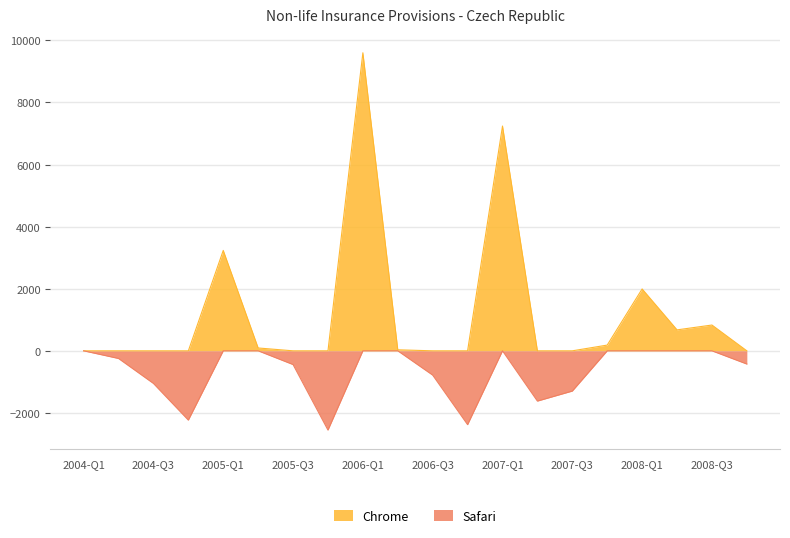

At which category does OBS_VALUE_pos reach its first local valley?

2005-Q2